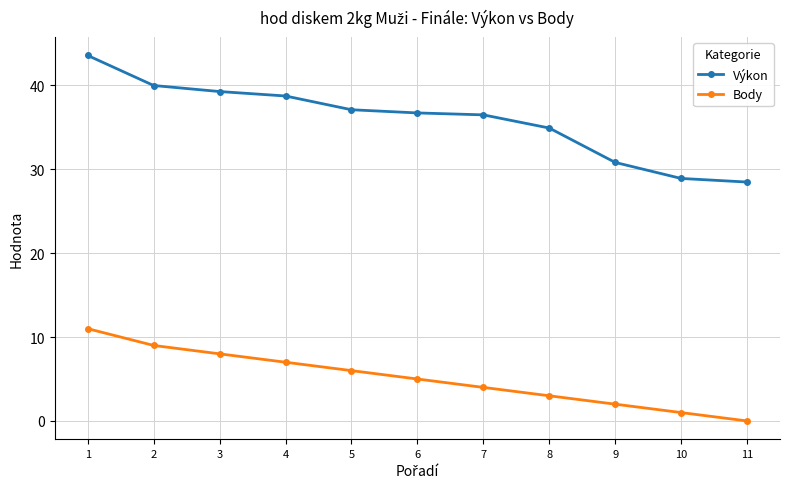

How many lines are shown in the chart?

2